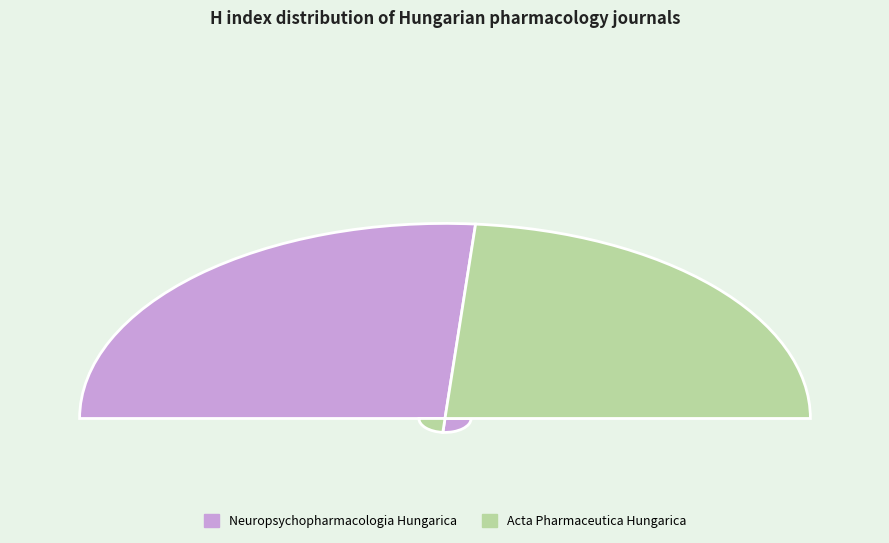

What is the largest slice in the pie chart?

Neuropsychopharmacologia Hungarica